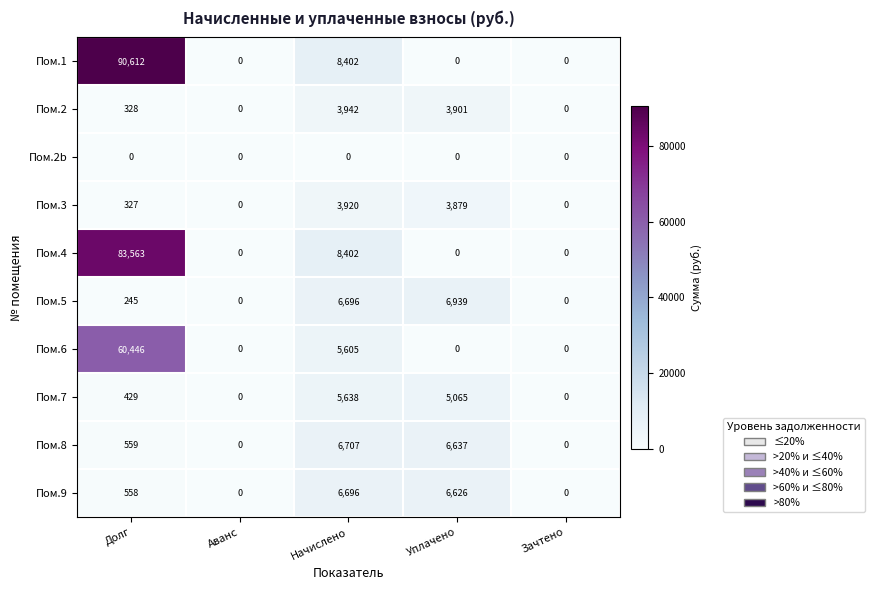

What is the difference between the Пом.3 values at Аванс and Долг?

327